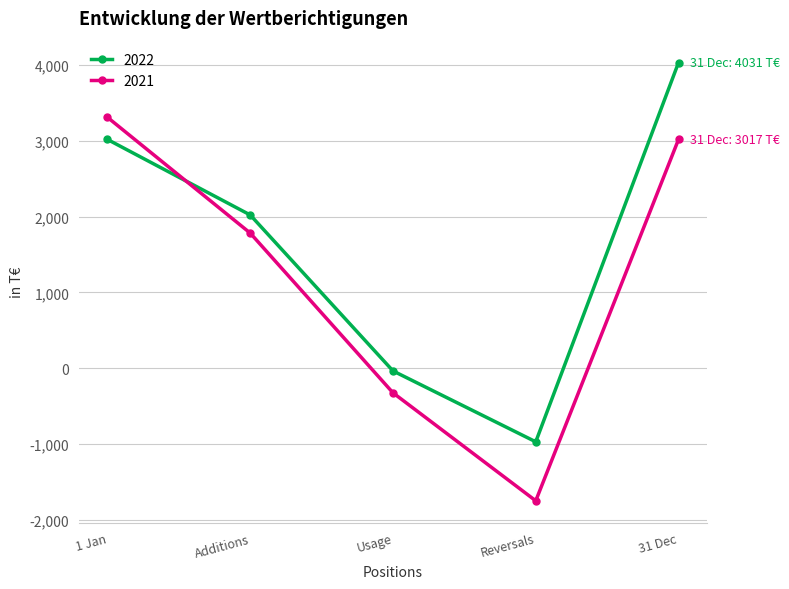

How many 2022 values are between -36 and 3017?

3